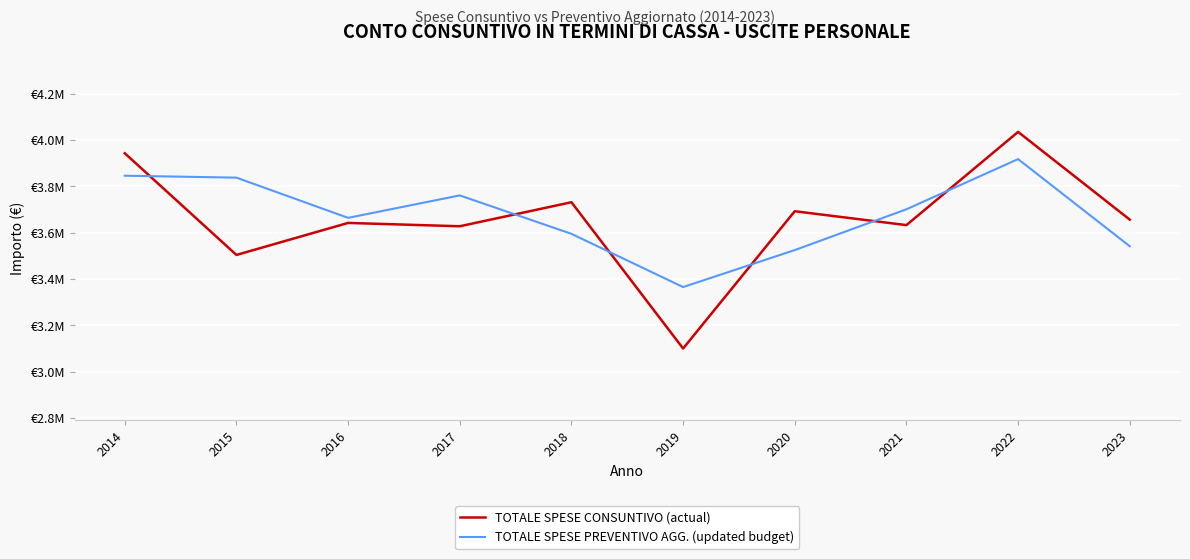

What is the highest value of the TOTALE SPESE CONSUNTIVO (actual) series?

4035372.8